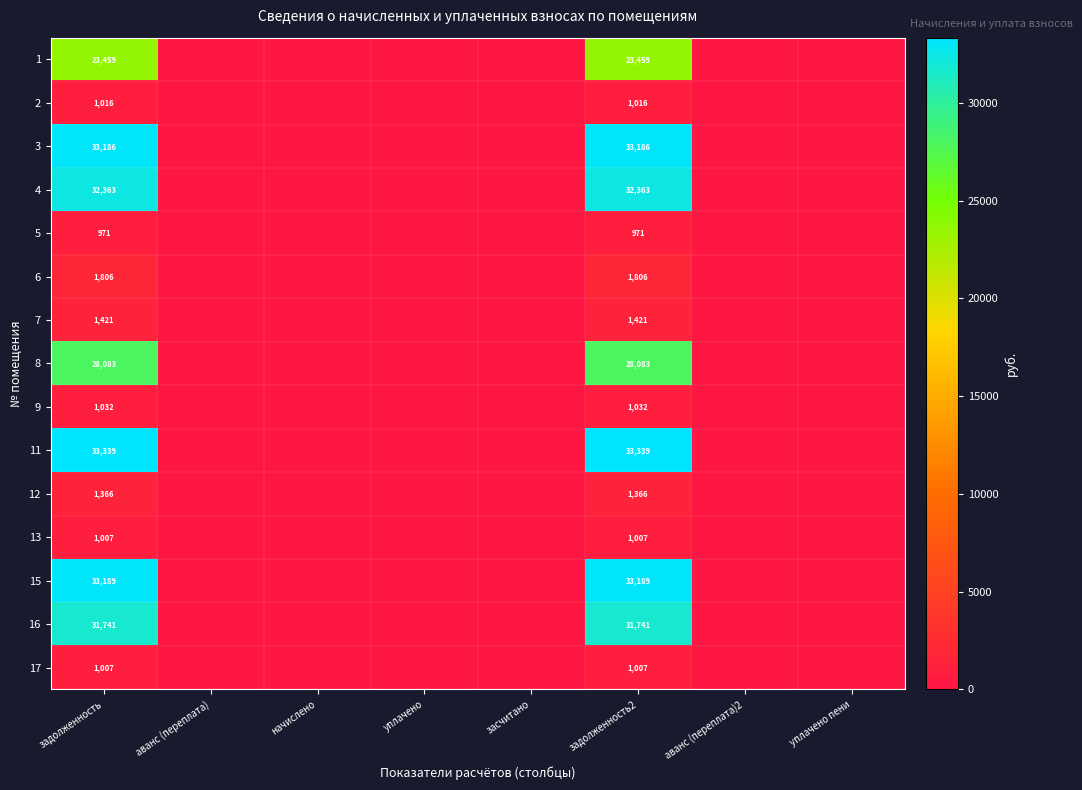

Is it true that 16 equals 31741 at задолженность?

True